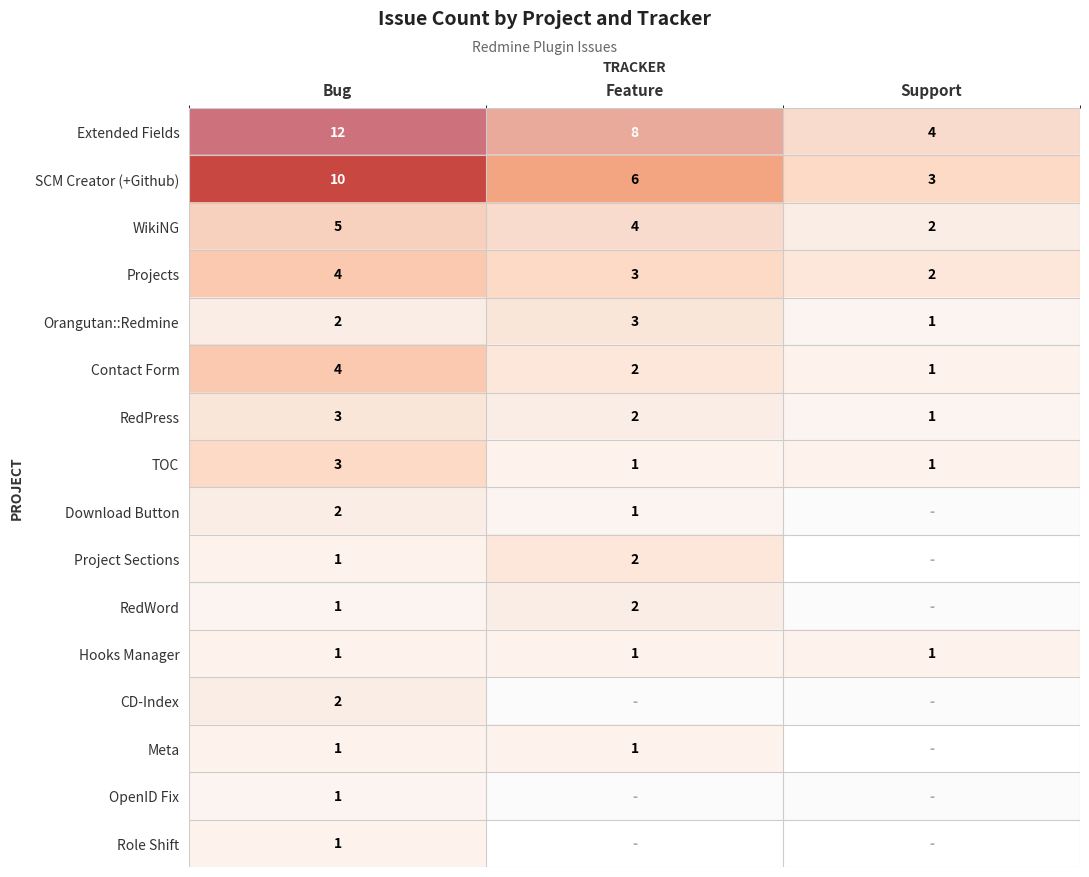

Which category has the lowest value in the RedPress series?

Support